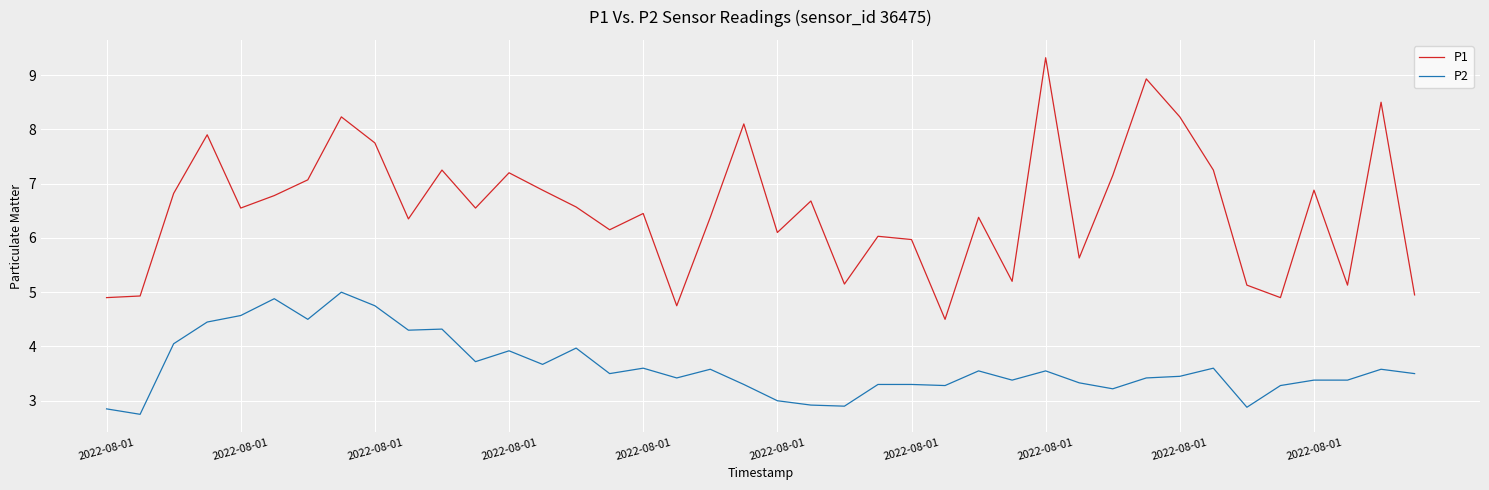

What is the smallest value displayed?

2.8